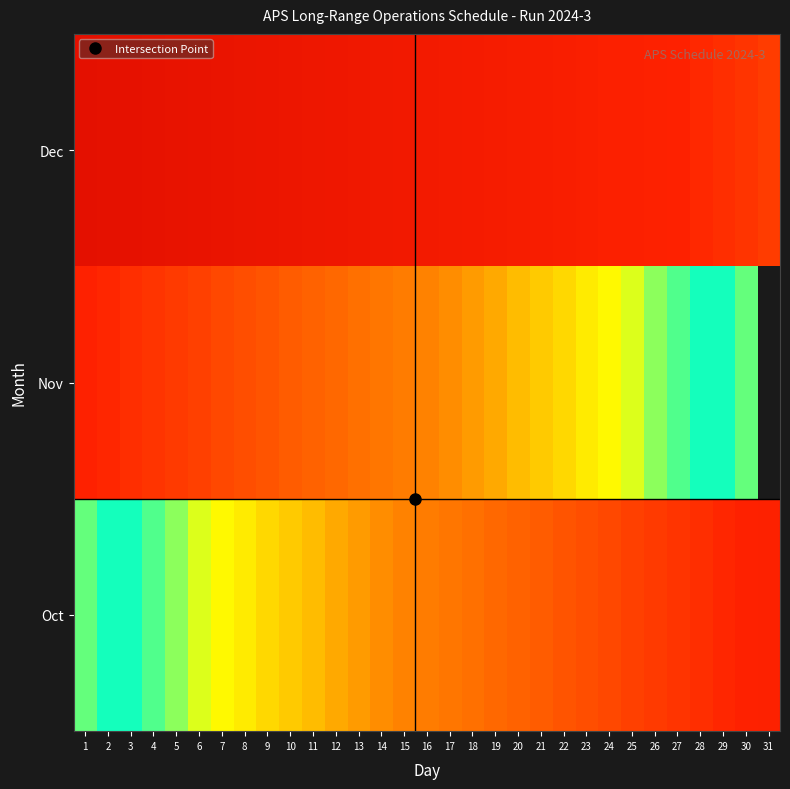

How many distinct data groups are displayed?

3